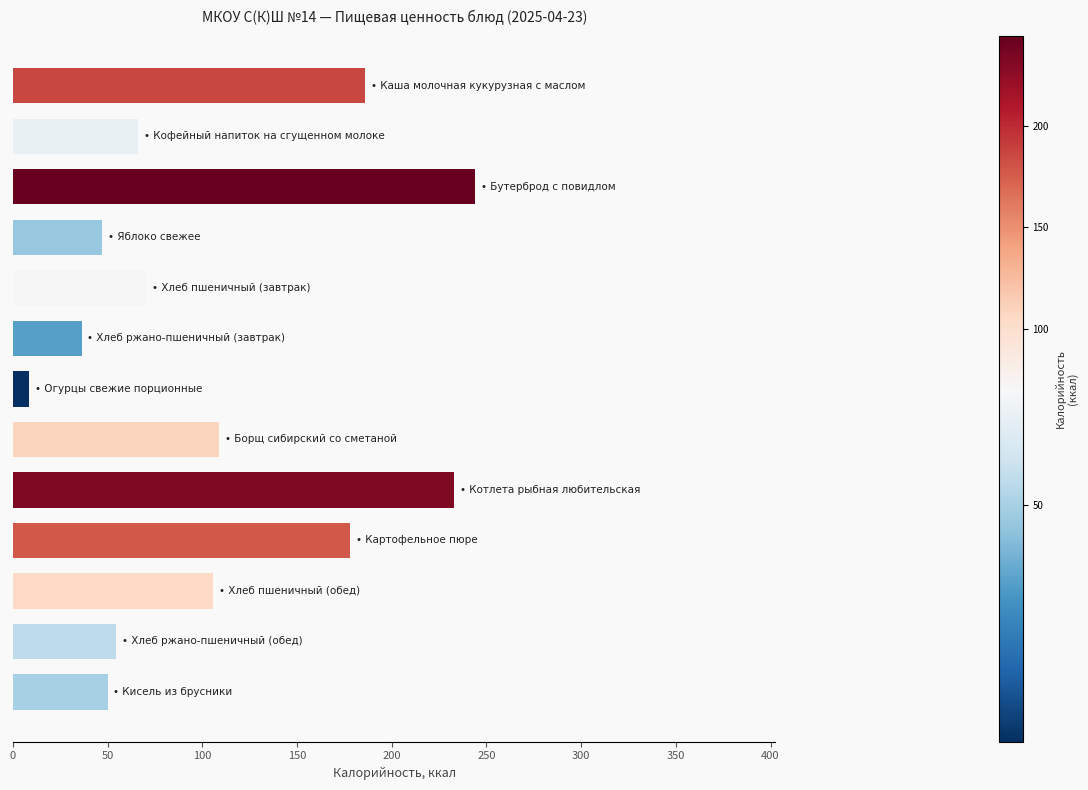

What is the difference between the second highest and minimum values?

224.6